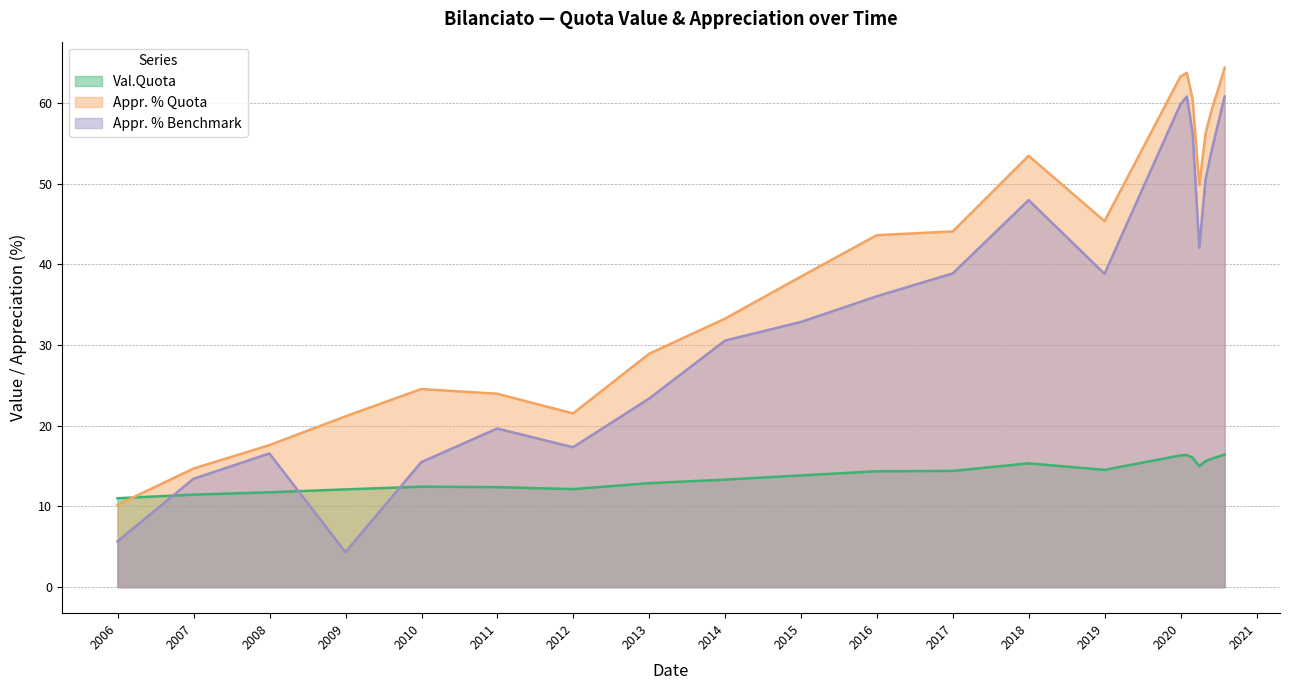

Is the value of Val.Quota at 31/12/2008 greater than the value of Appr. % Benchmark at 31/12/2007?

No